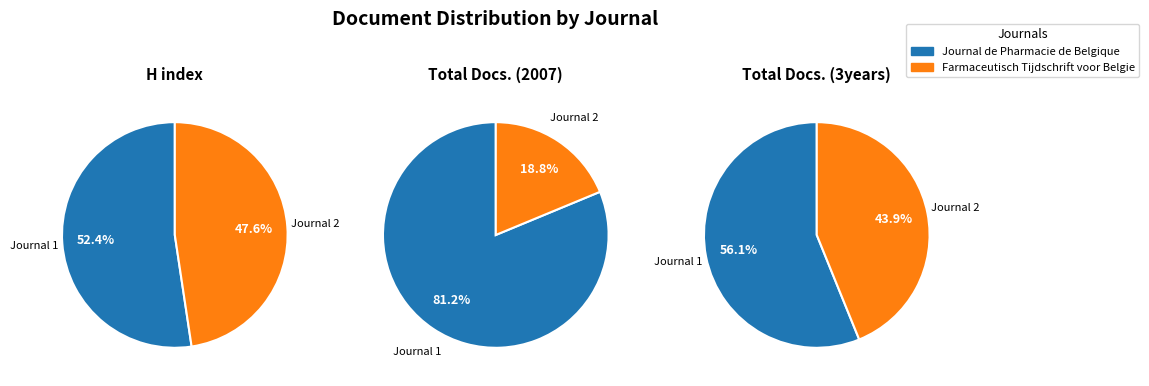

How many slices are in this pie chart?

2